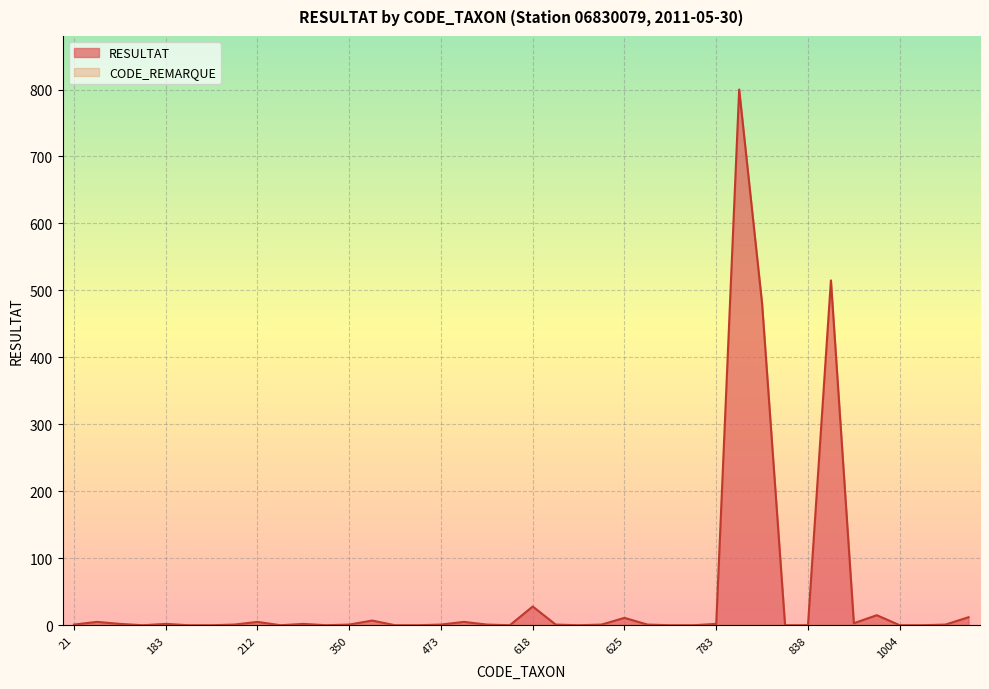

Approximately how many times larger is the value at 906 compared to 618?

0.1